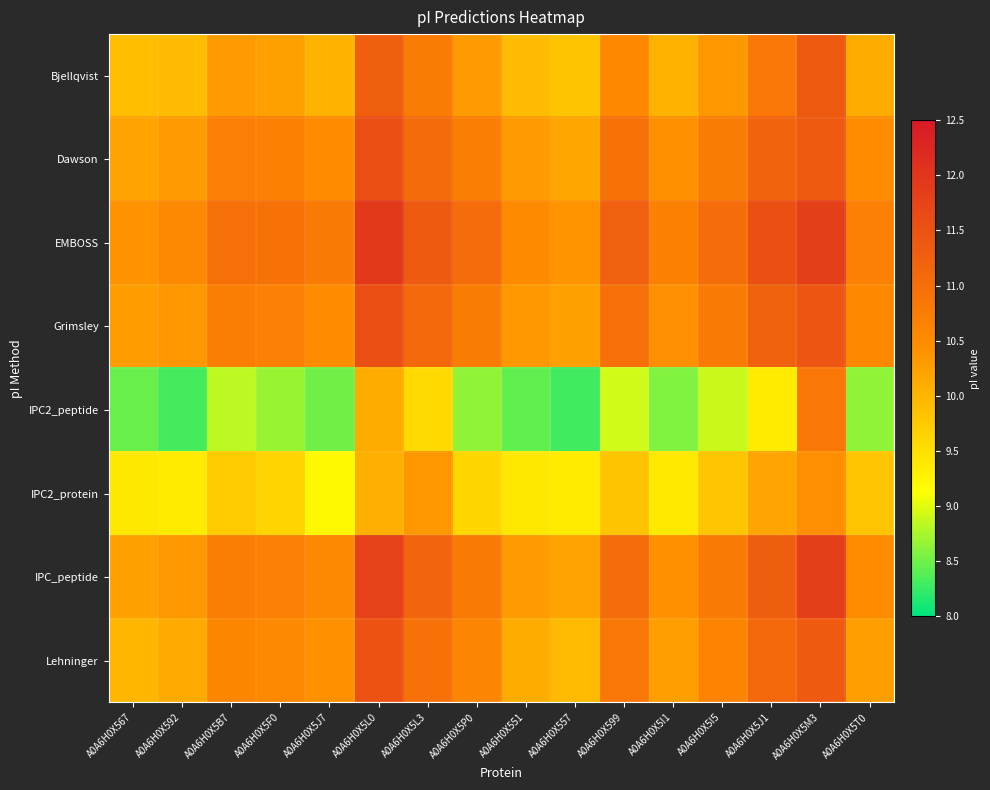

What is the smallest value displayed?

8.3